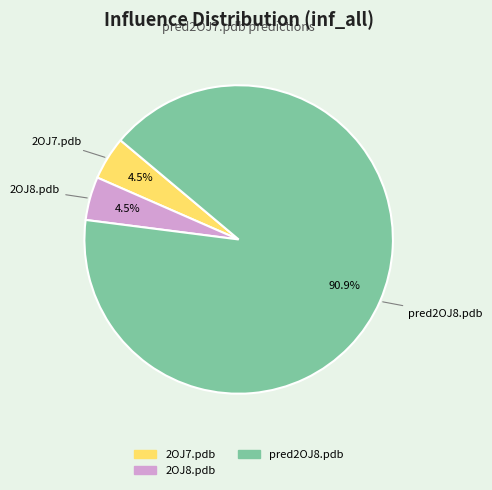

Do 2OJ8.pdb and 2OJ7.pdb together represent more than half of the pie?

No